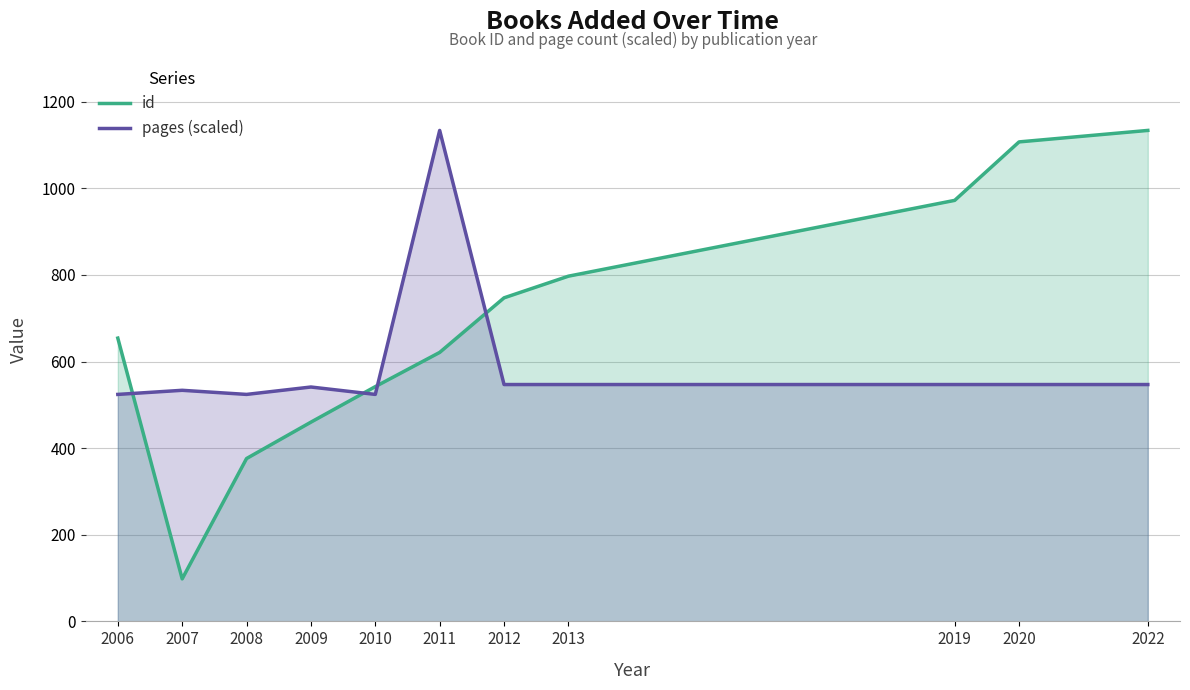

What is the difference between the second highest and second lowest values in the pages (scaled) series?

22.8